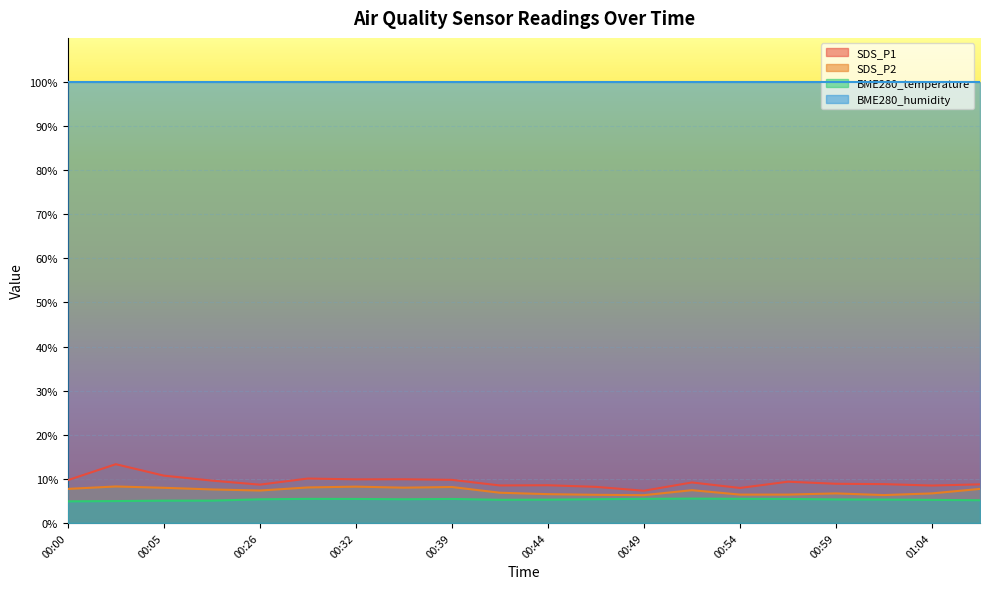

At which label does BME280_temperature first exceed 5?

00:05